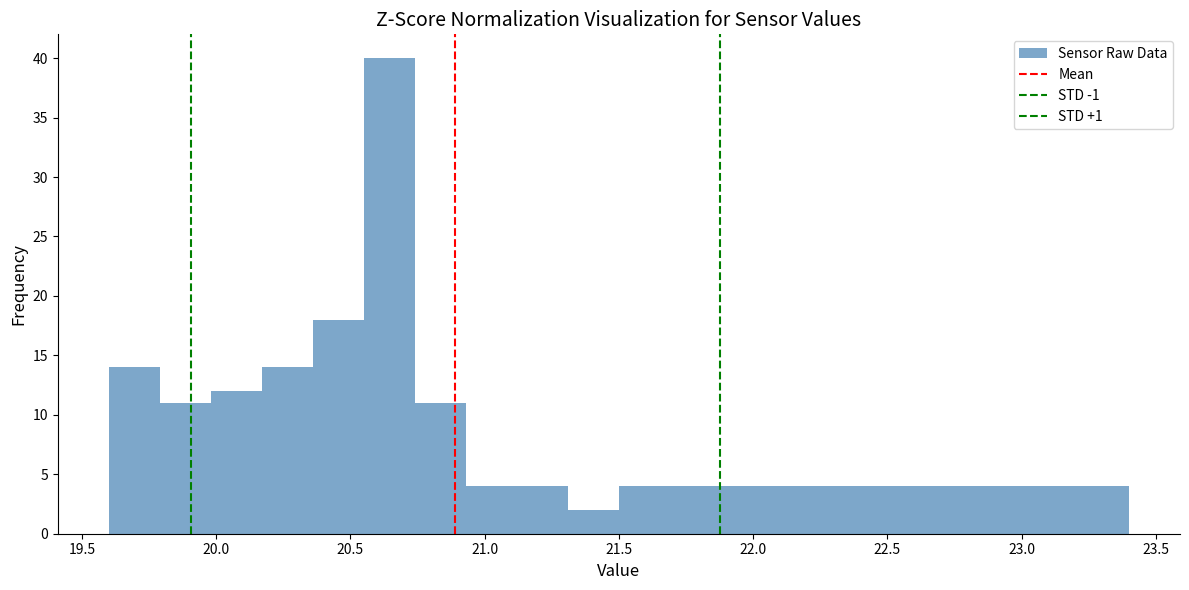

Around what value on the x-axis is the tallest bar? Give the approximate position of its centre, as read against the axis.

20.65